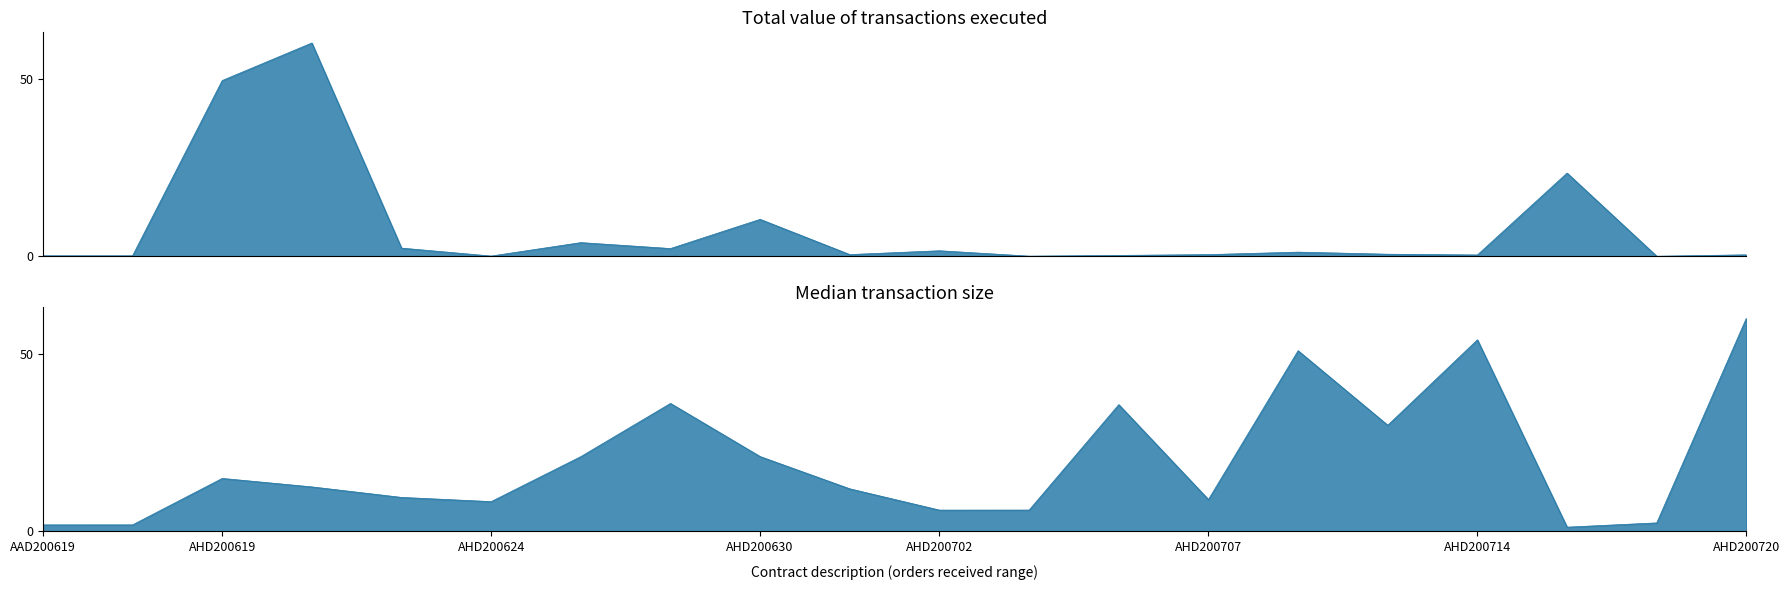

Which series has the widest spread of values?

Total value of transactions executed